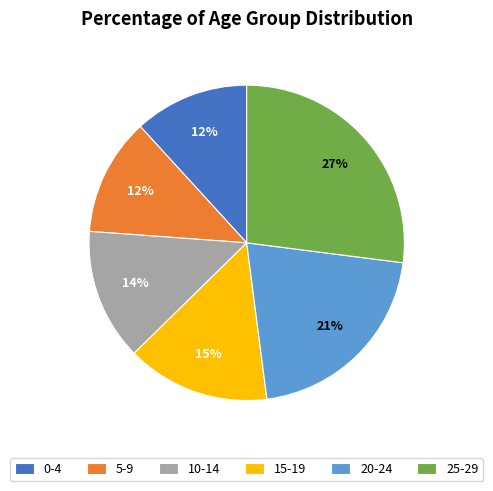

Do 5-9 and 15-19 together represent more than half of the pie?

No